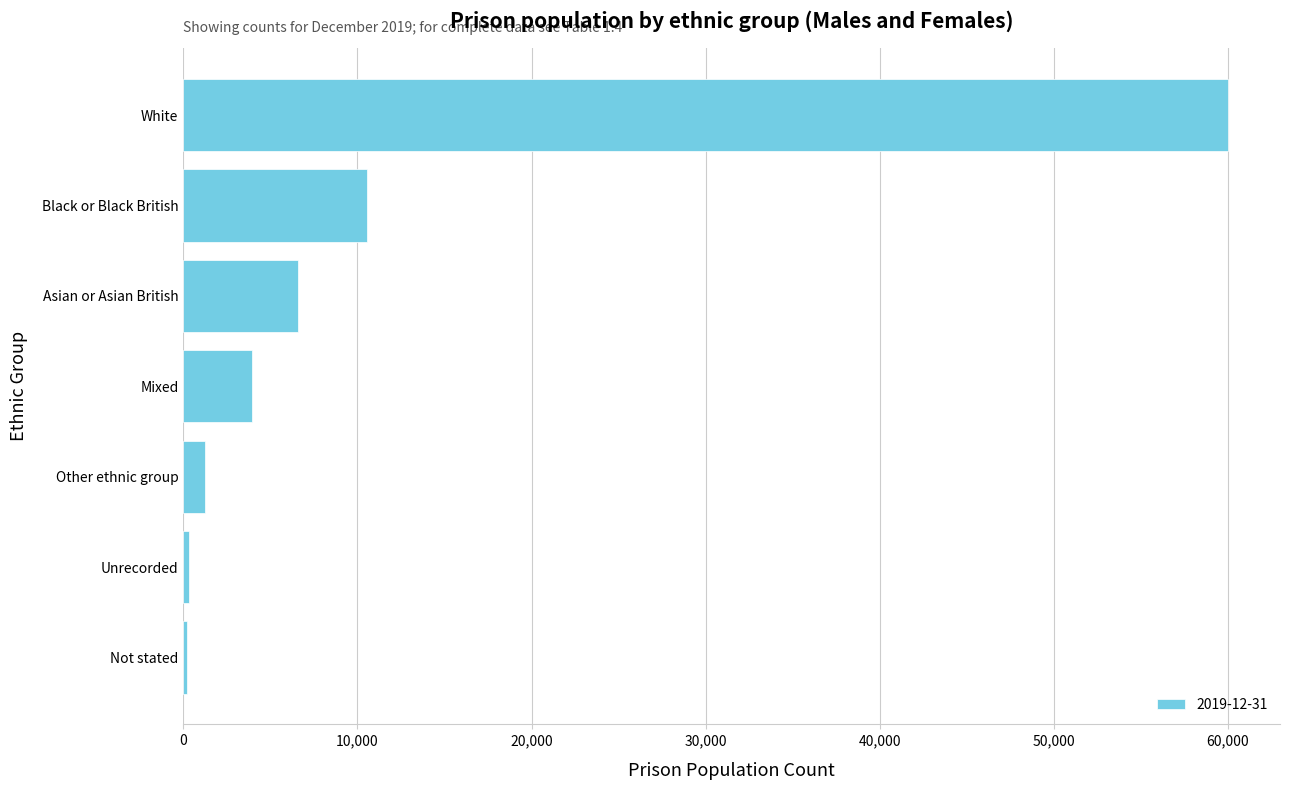

What is the approximate value at White?

59997